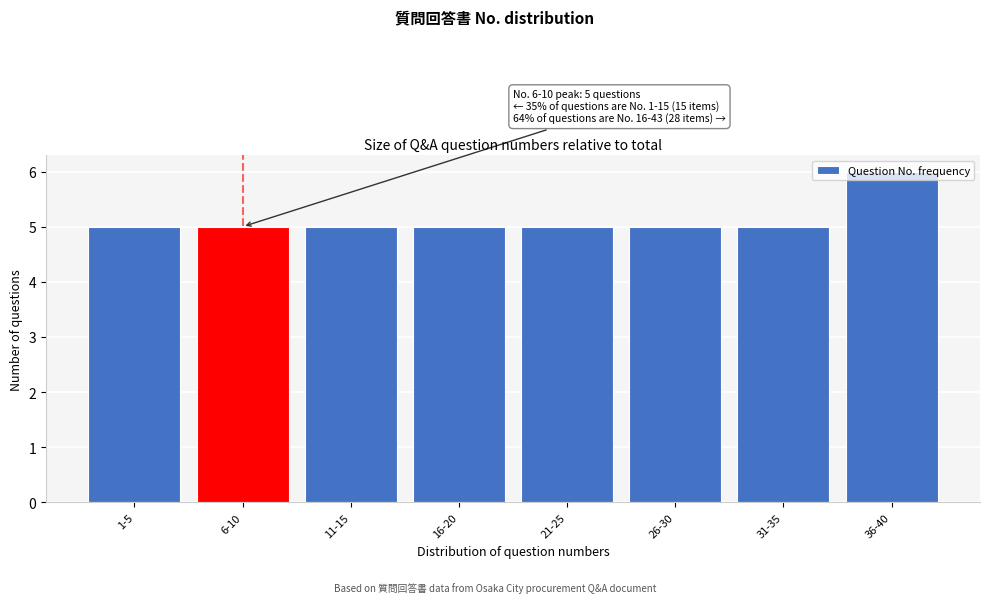

What is the value of the 4th bar from the left?

5